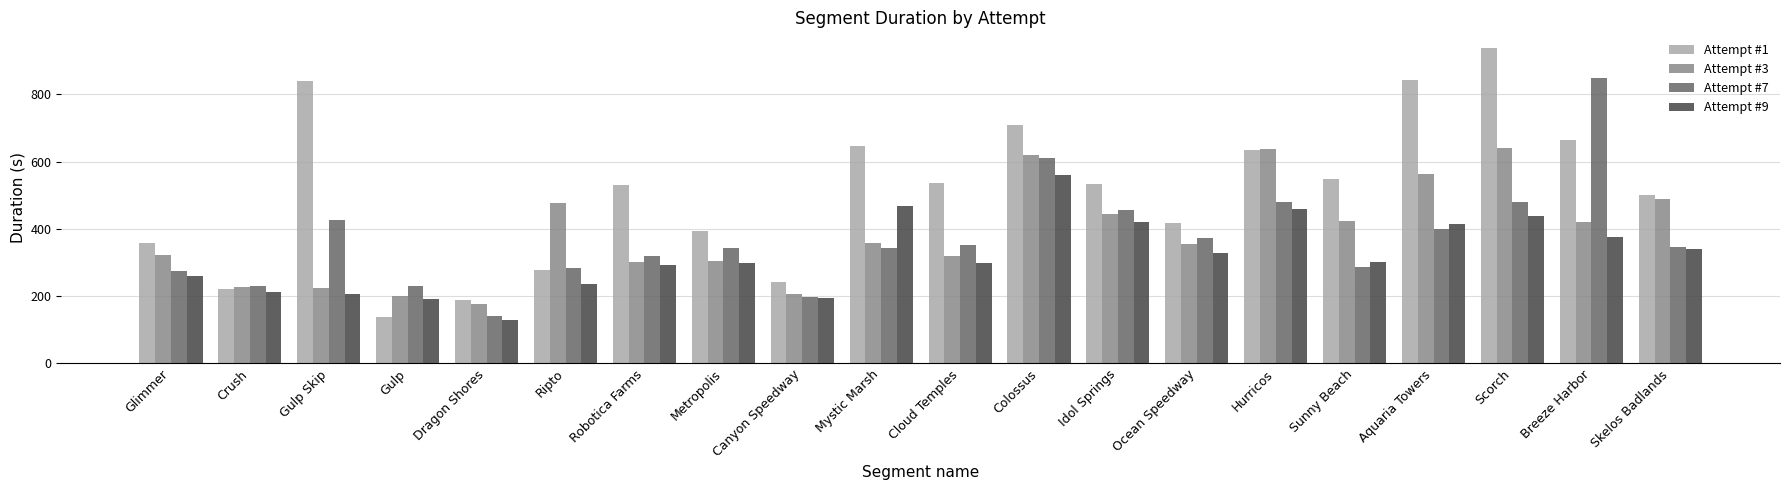

True or false: Attempt #9 has a value of 258.4 at Glimmer.

True